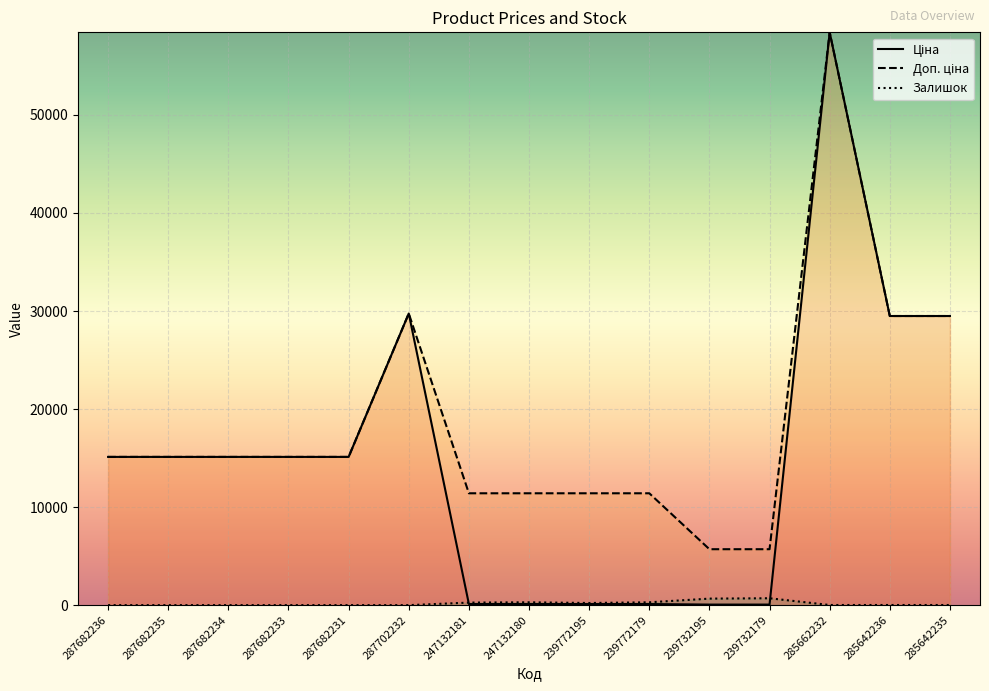

What is the sum of the Доп. ціна values at 247132181 and 287682234?

26530.0